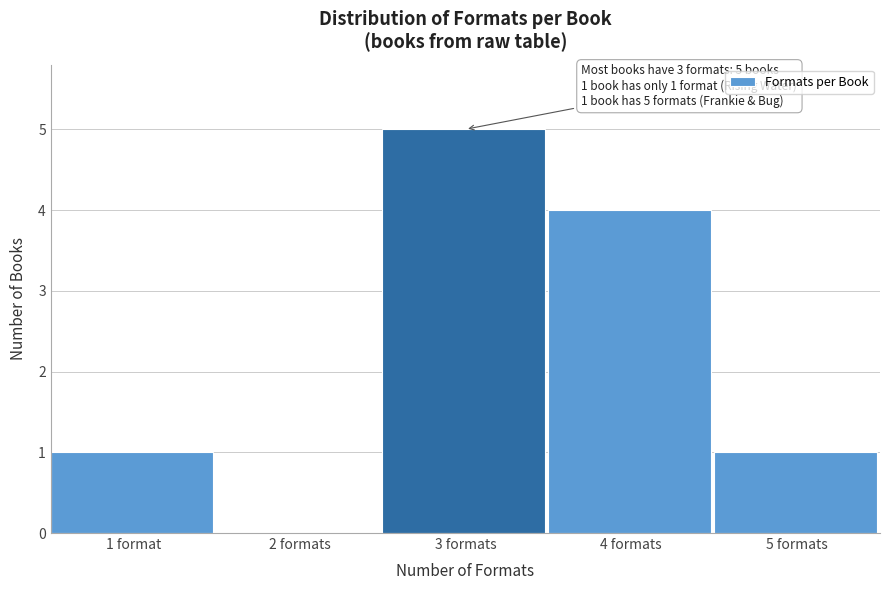

Reading left to right, extract all data points from this chart.

1 format=1	2 formats=0	3 formats=5	4 formats=4	5 formats=1